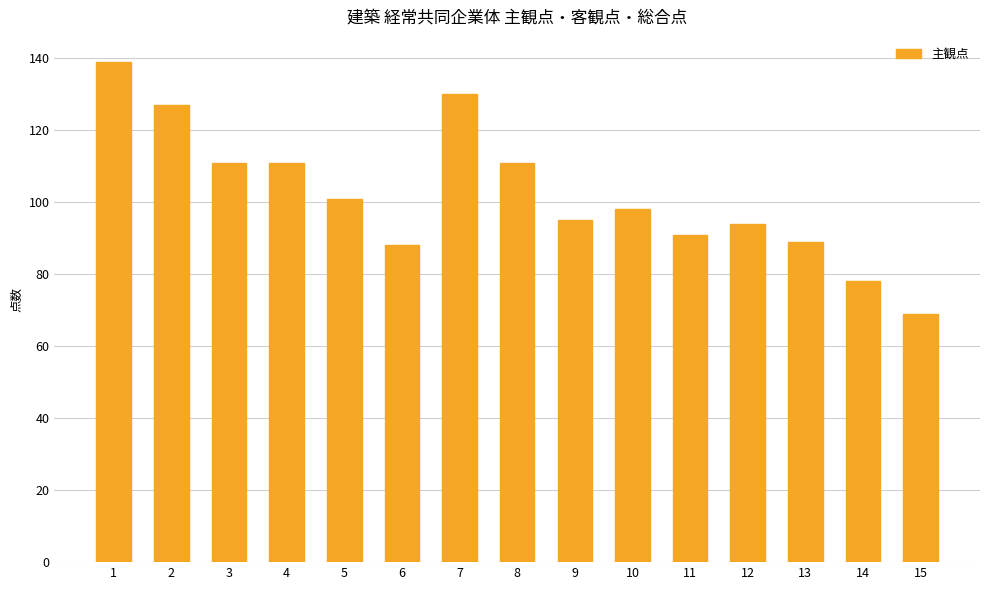

How many data points are less than 98?

7